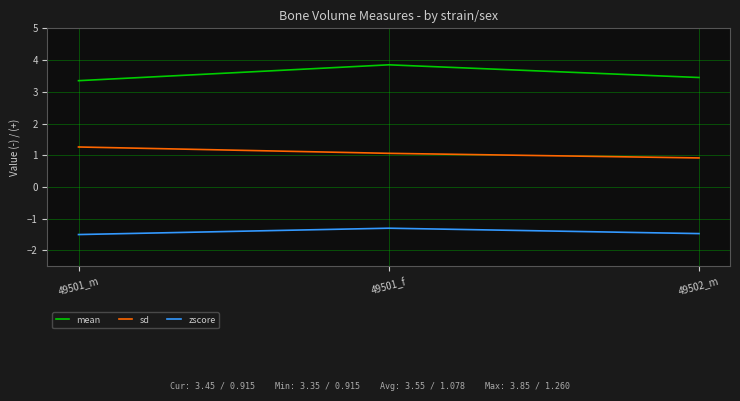

True or false: mean has a value of 1.7 at 49501_f.

False